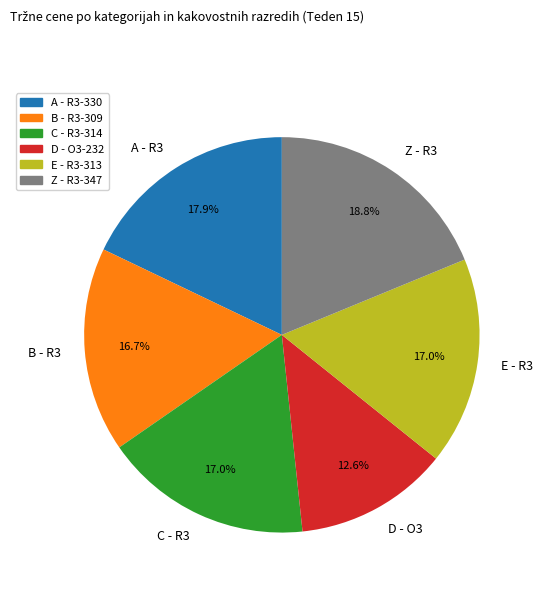

Which category has the smallest portion of the pie?

D - O3